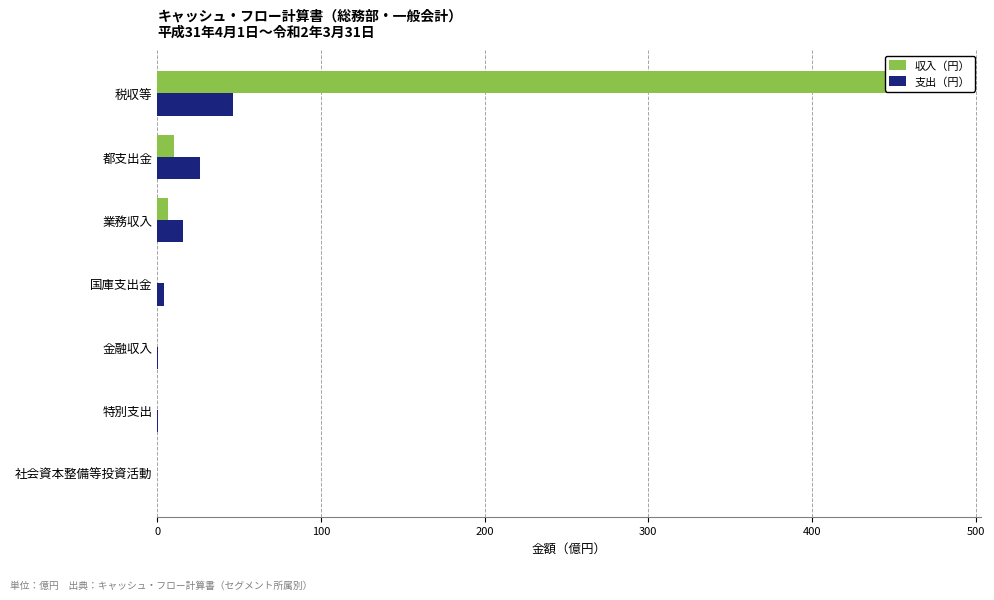

Is the value of 支出（円） at 国庫支出金 greater than the value of 収入（円） at 都支出金?

No